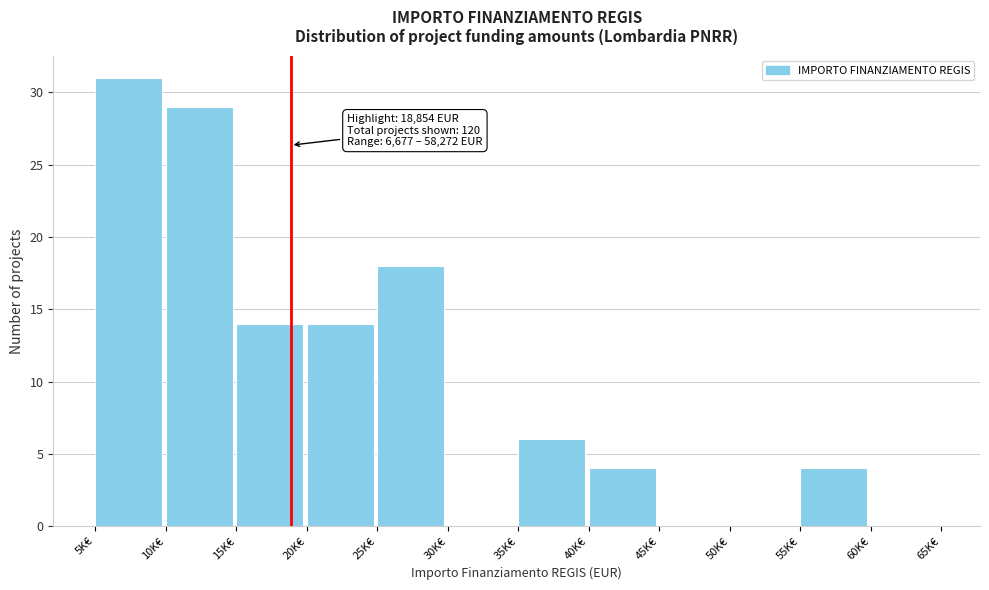

True or false: the data shows 18 at 25K€.

True